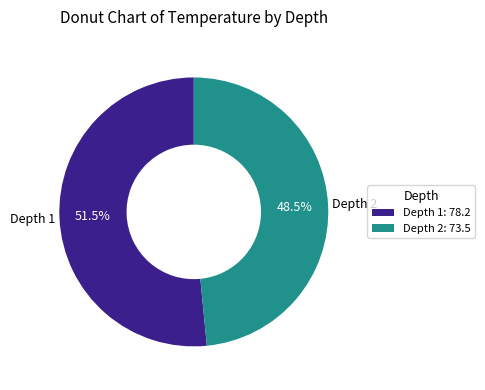

What percentage do Depth 1: 78.2 and Depth 2: 73.5 together represent?

100.0%